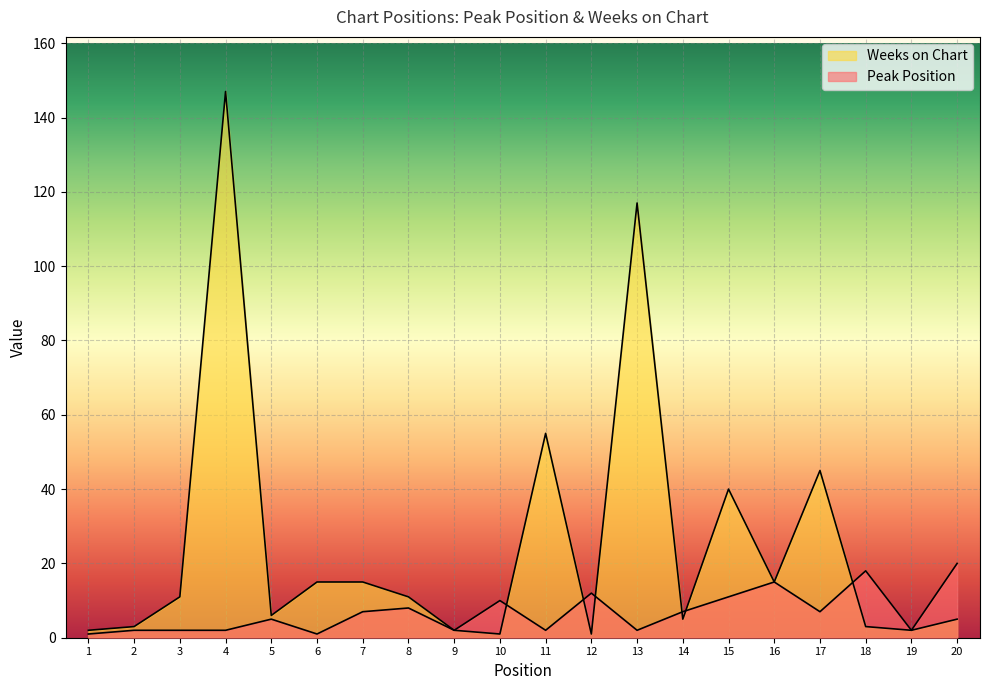

How many values in the Weeks on Chart series are below 11?

10